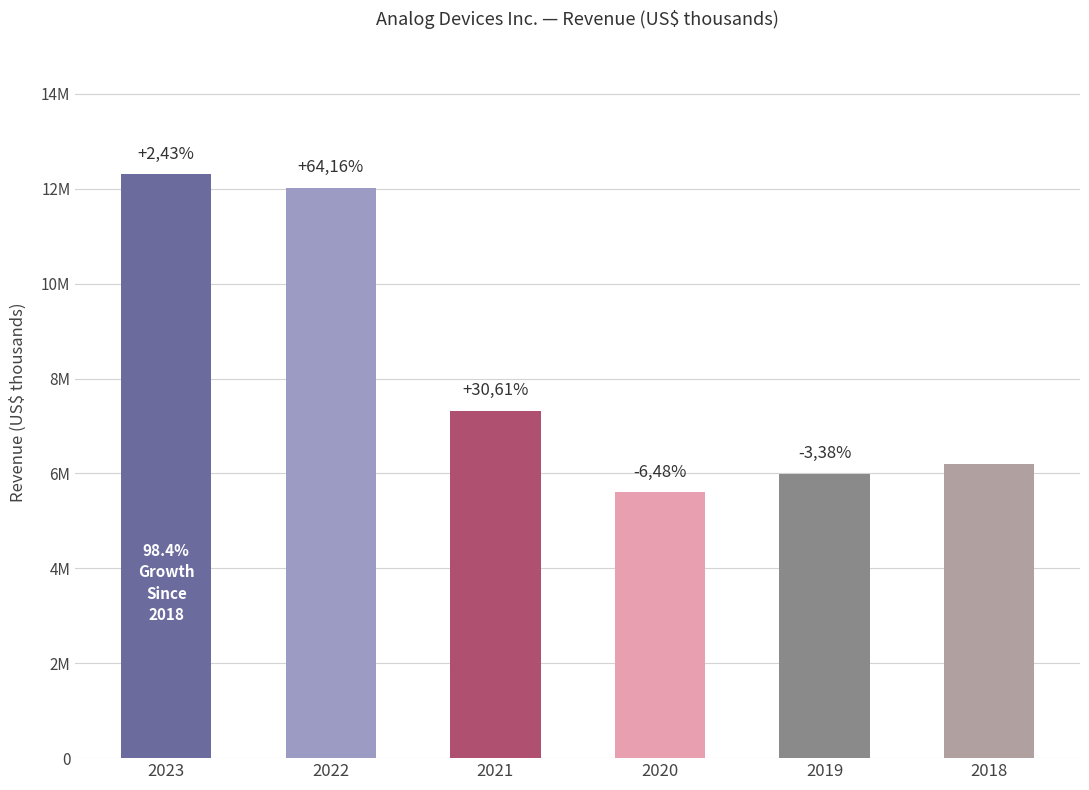

List the labels in order of value, largest first.

2023, 2022, 2021, 2018, 2019, 2020